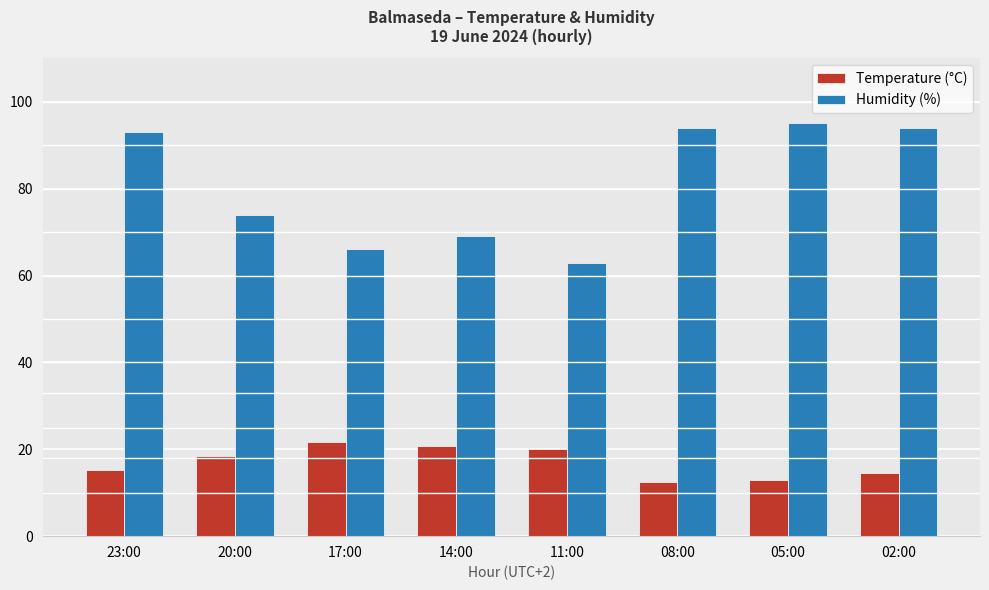

What is the difference between the Temperature (°C) values at 14:00 and 05:00?

7.7